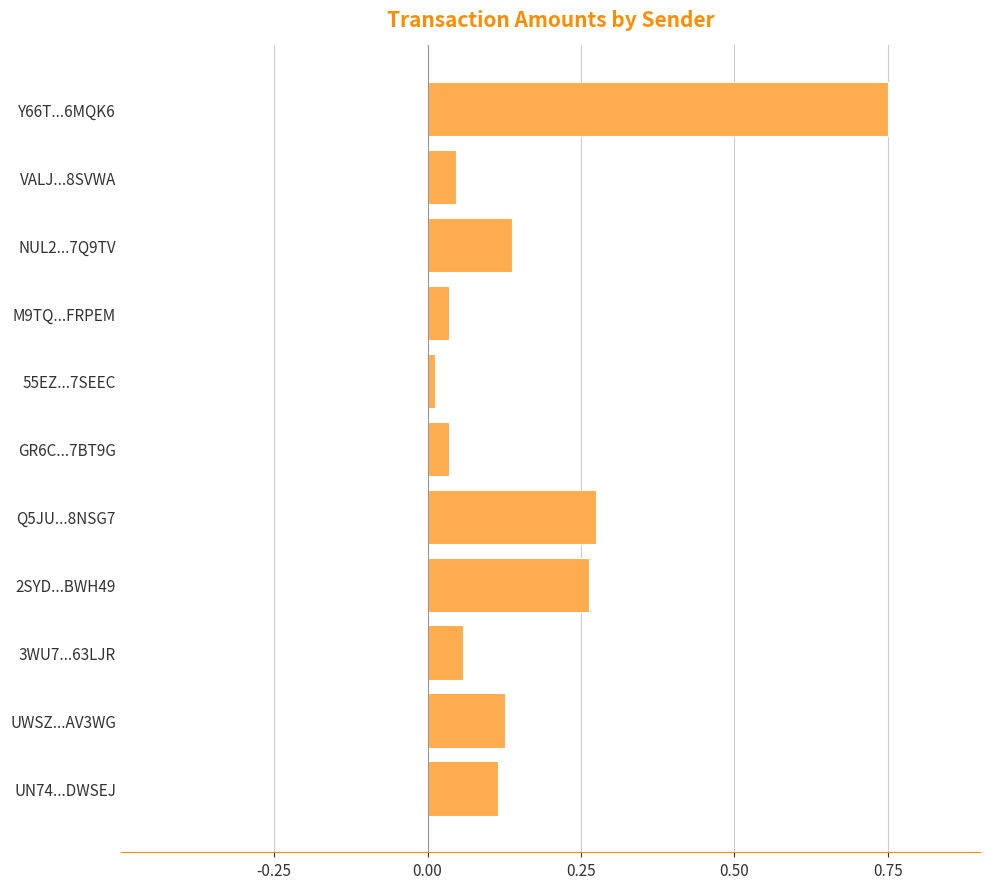

At which category does the chart reach its peak across all series?

Y66T...6MQK6